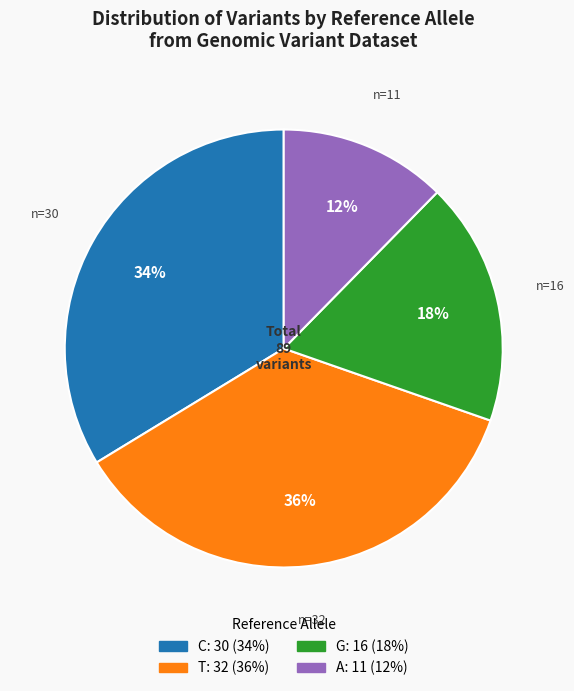

Is there a majority slice in this chart?

No